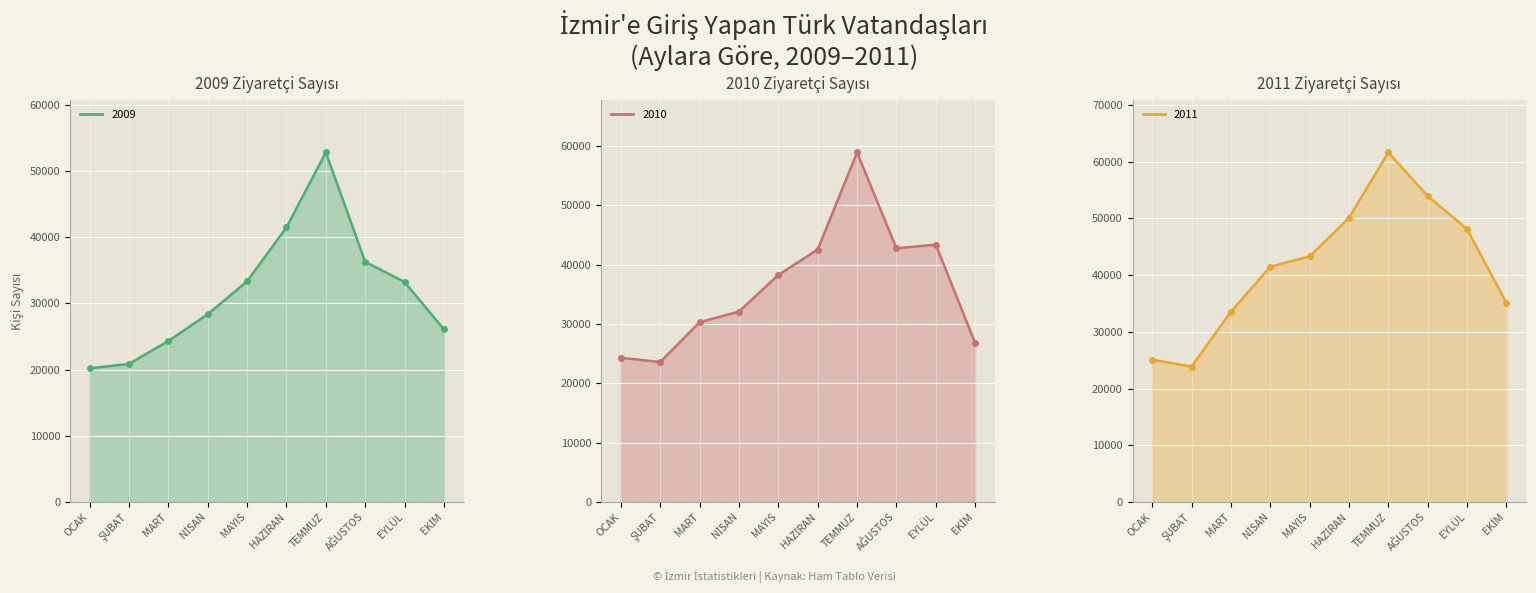

How many series are shown in this chart?

3